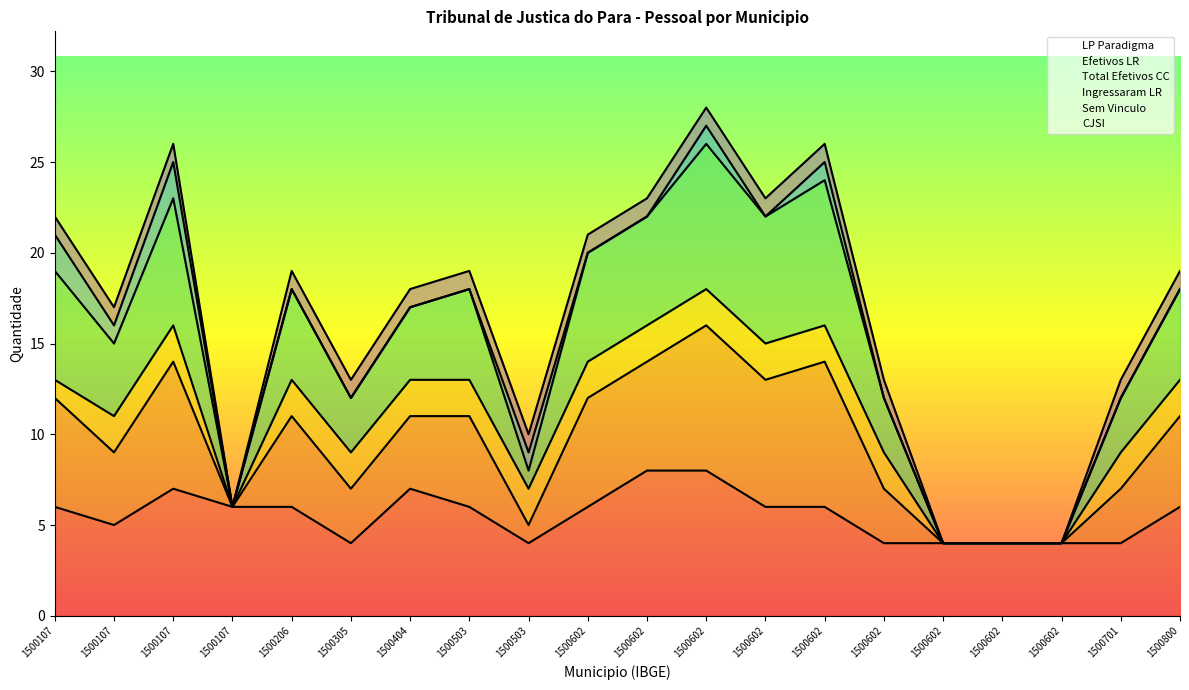

What is the average value of the Efetivos LR series?

15